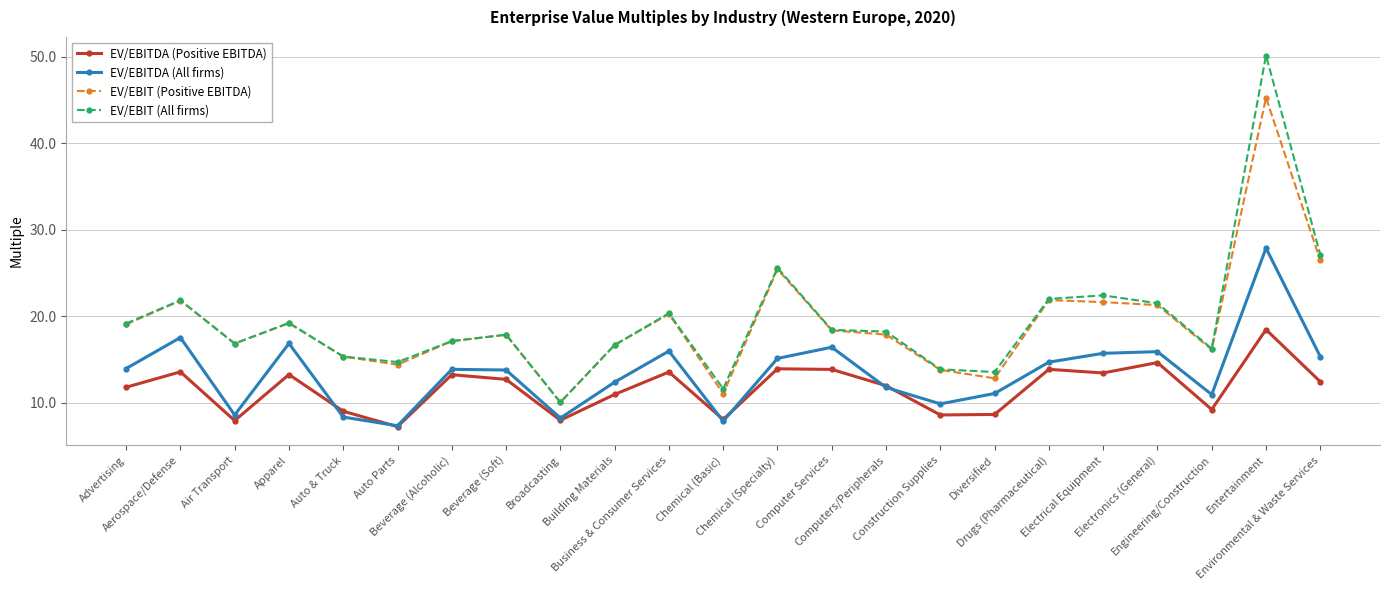

Is this an area chart (filled region under the line)?

No